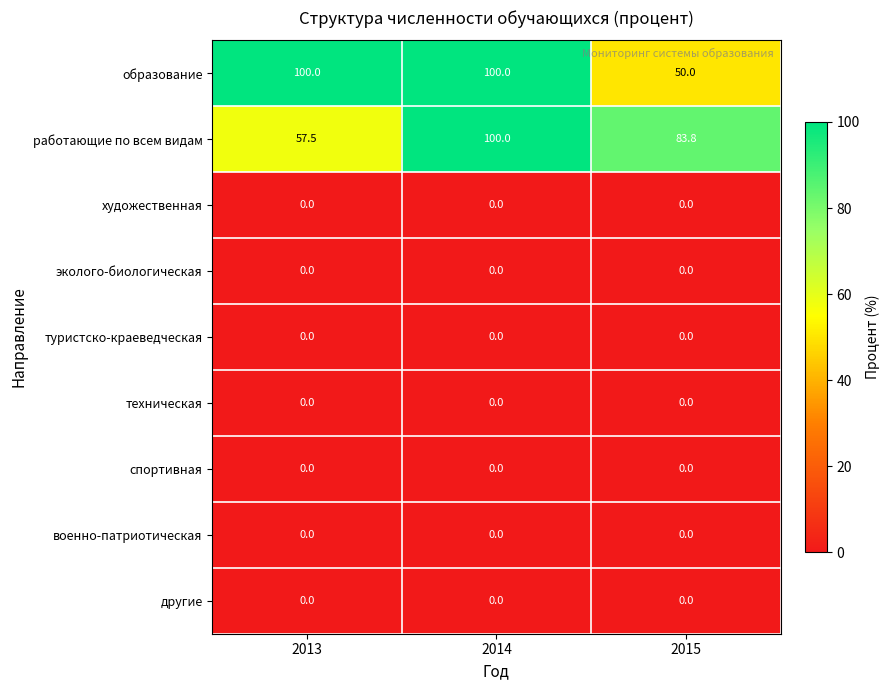

Which series has the largest range (max minus min)?

образование